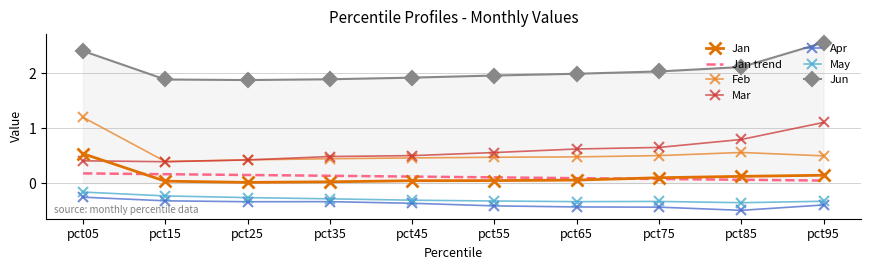

Read the Feb value at pct15.

0.4